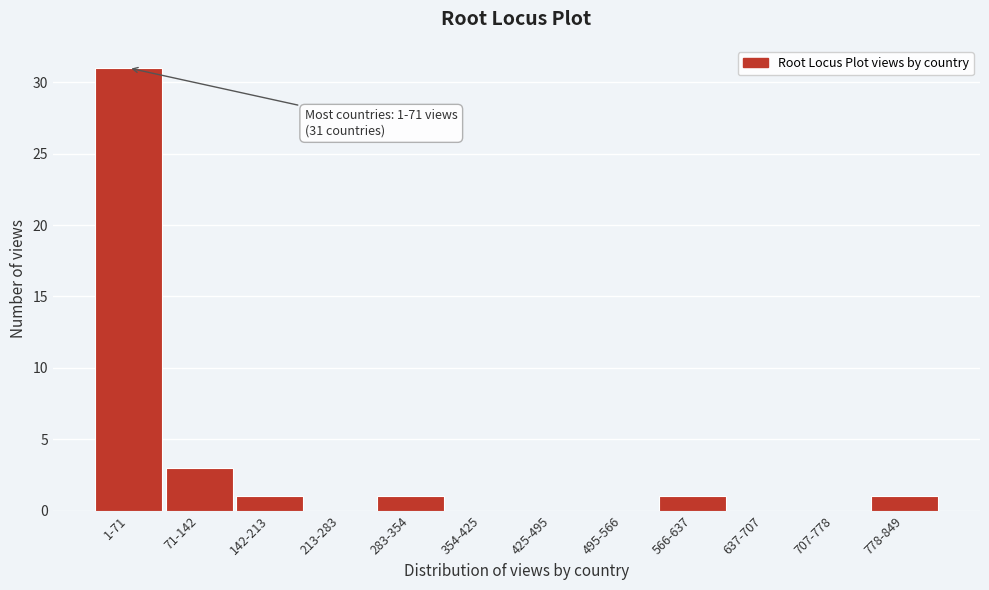

Reading right to left, list all the values displayed in this chart.

778-849=1	707-778=0	637-707=0	566-637=1	495-566=0	425-495=0	354-425=0	283-354=1	213-283=0	142-213=1	71-142=3	1-71=31